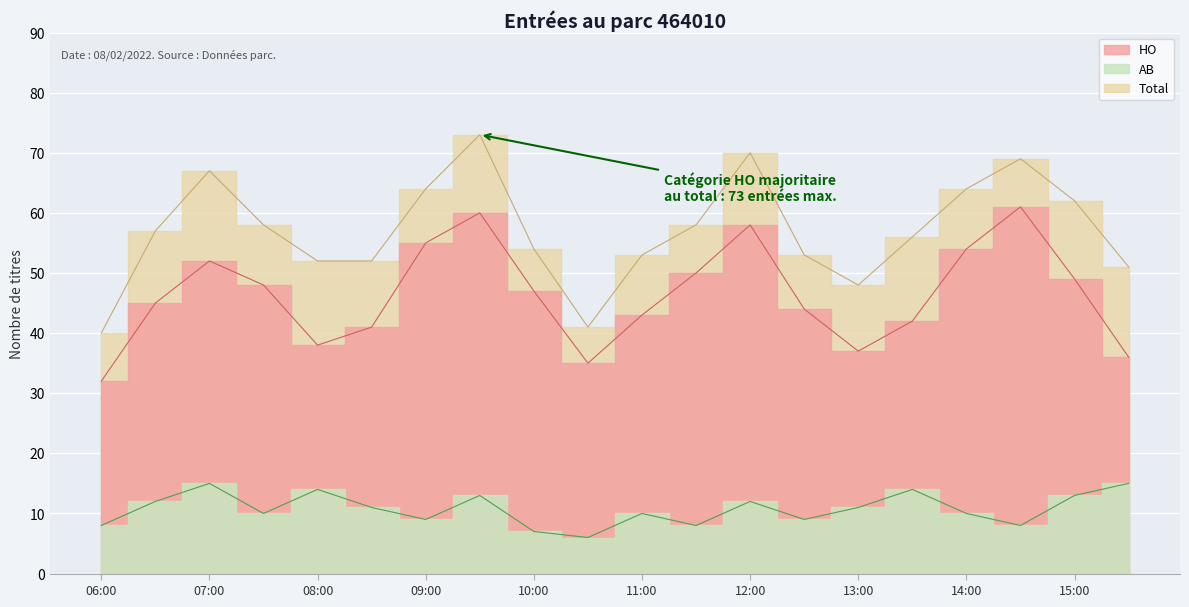

True or false: HO has more than 2 points higher than both neighbors.

True